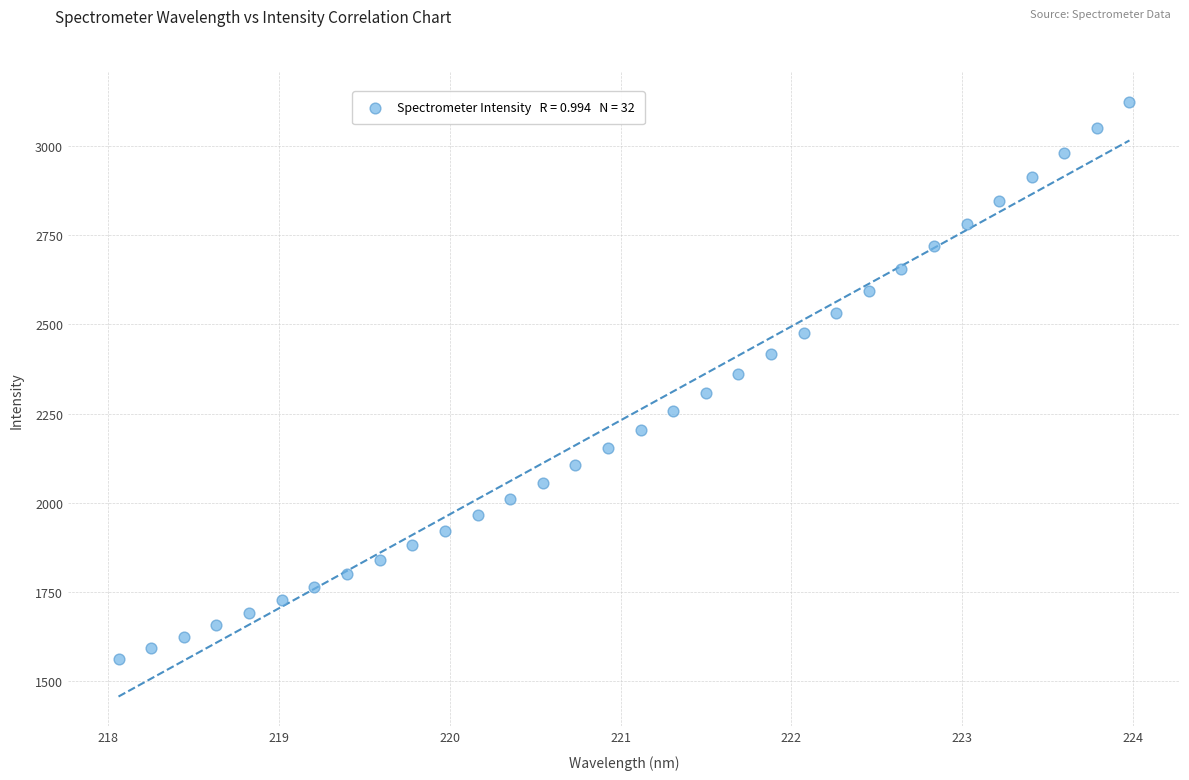

What is the range of Y values (max minus min)?

1560.6